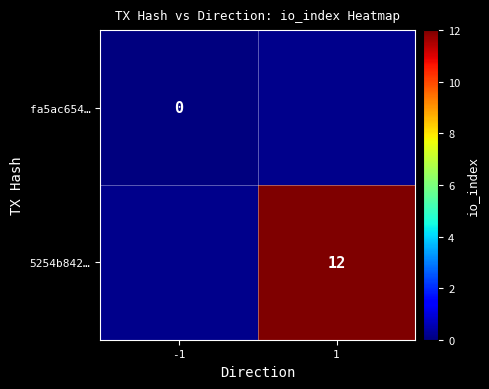

The 5254b842… series shows 12 at 1. True or false?

True